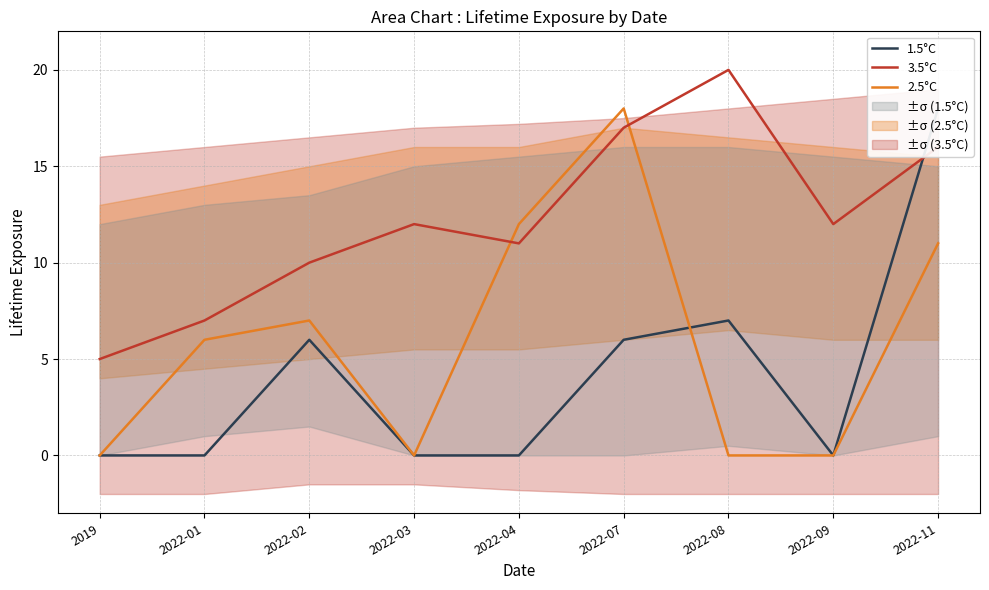

After their last crossing, which series has the higher values: 2.5°C or 1.5°C?

1.5°C